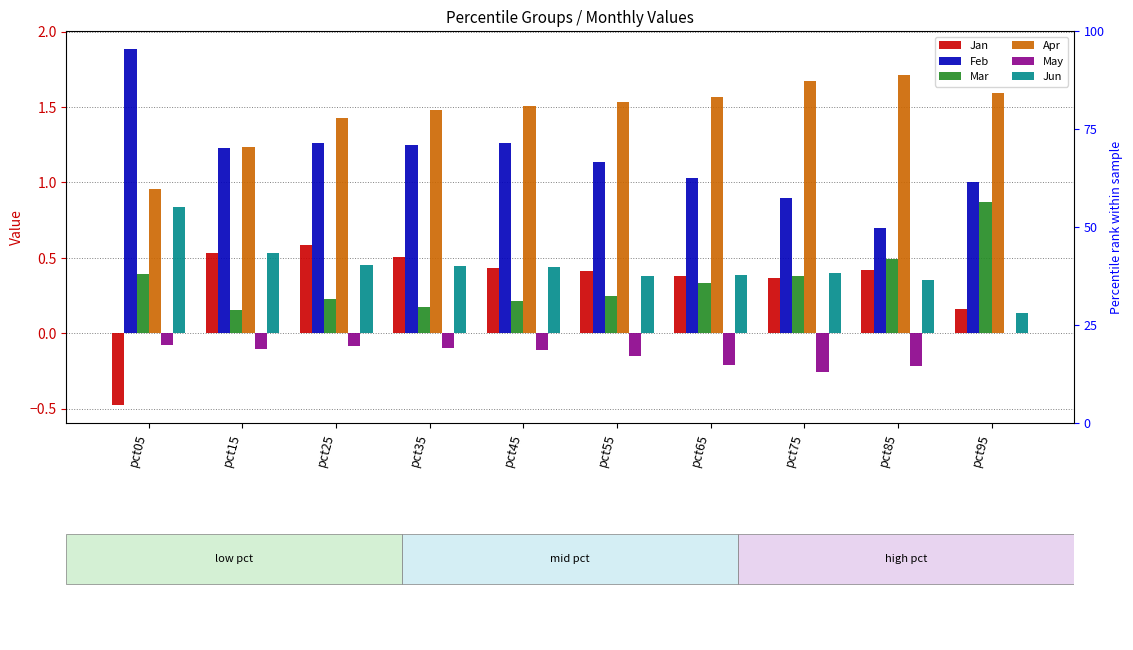

What is the total value across all series at pct25?

3.9